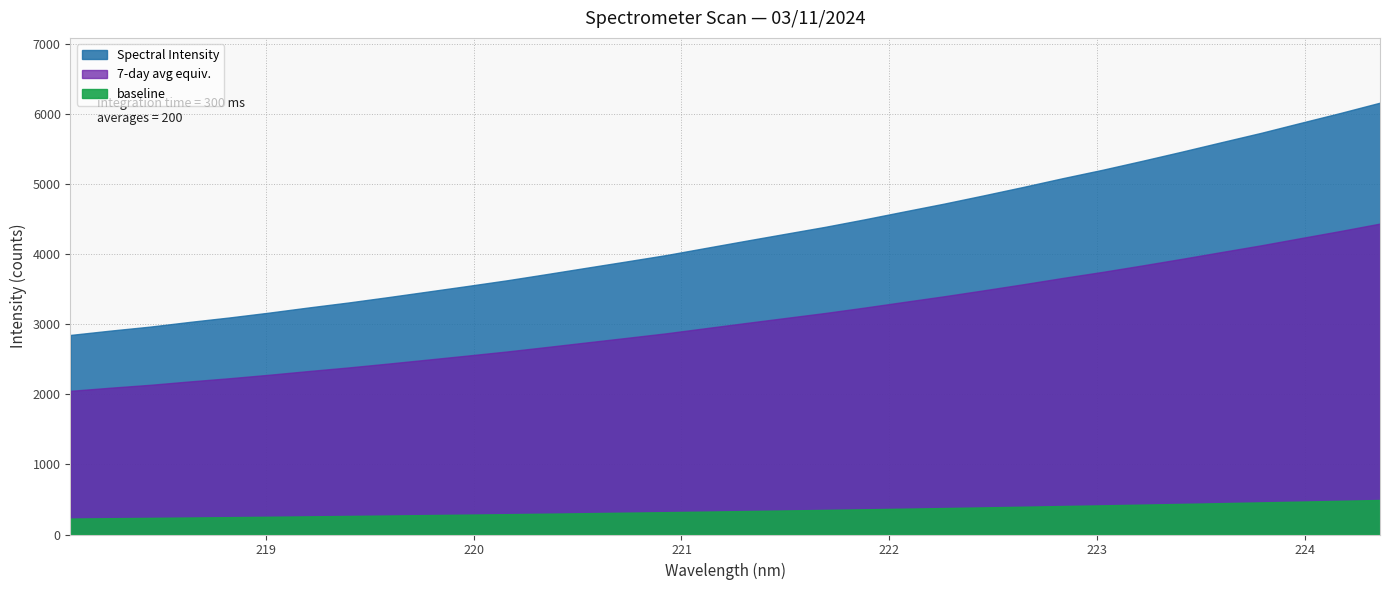

Between 218.0596 and 218.2508, which is larger?

218.2508